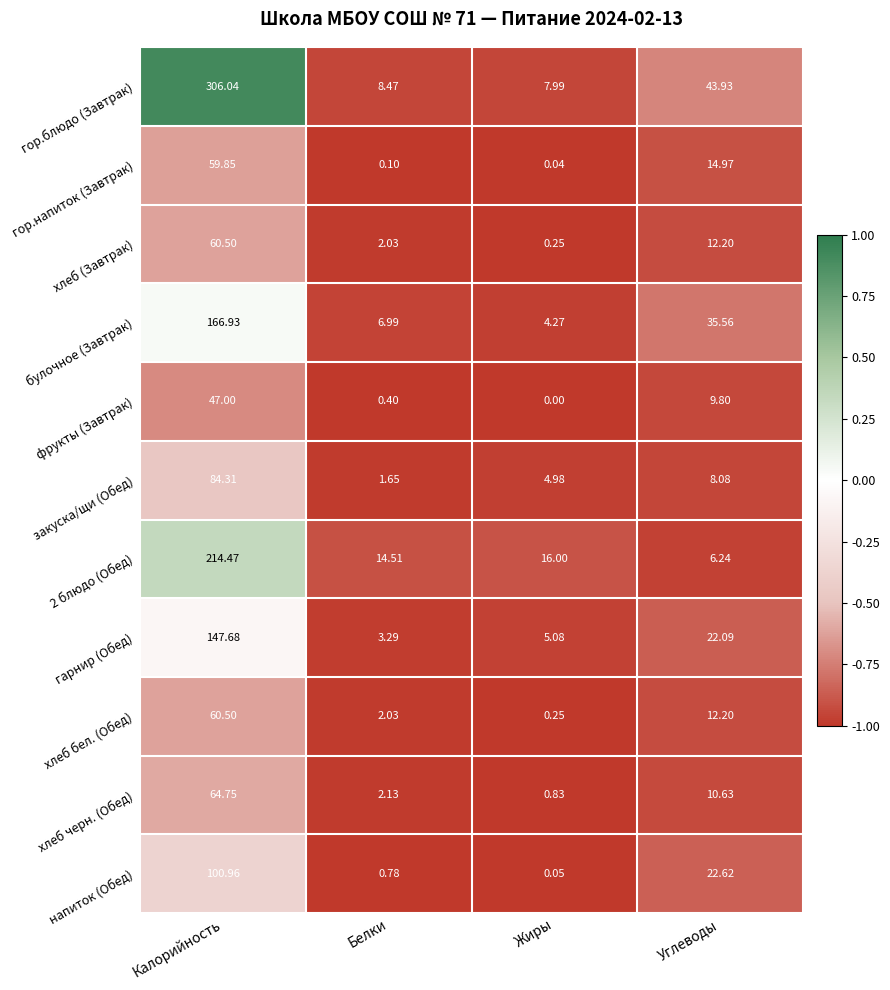

Which category has the highest value in the хлеб (Завтрак) series?

Калорийность